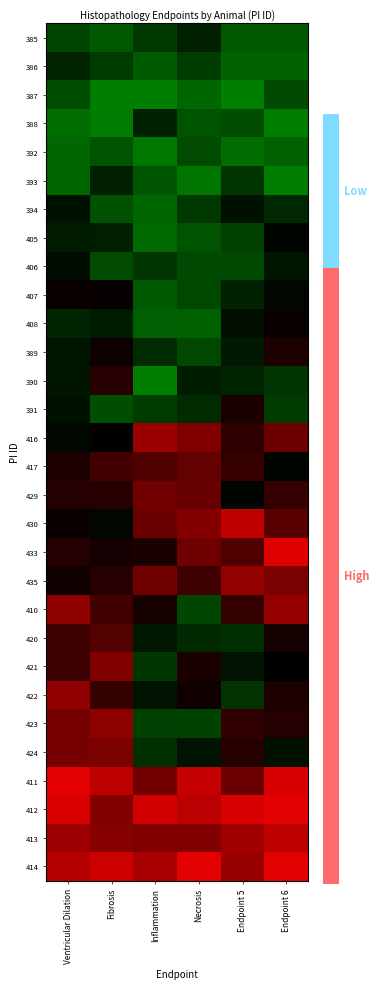

How many distinct data groups are displayed?

30